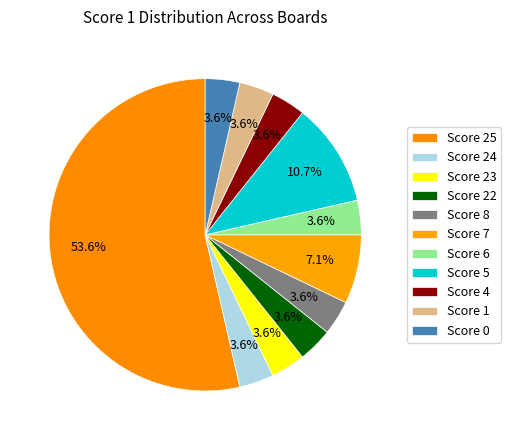

Which category accounts for the majority?

Score 25